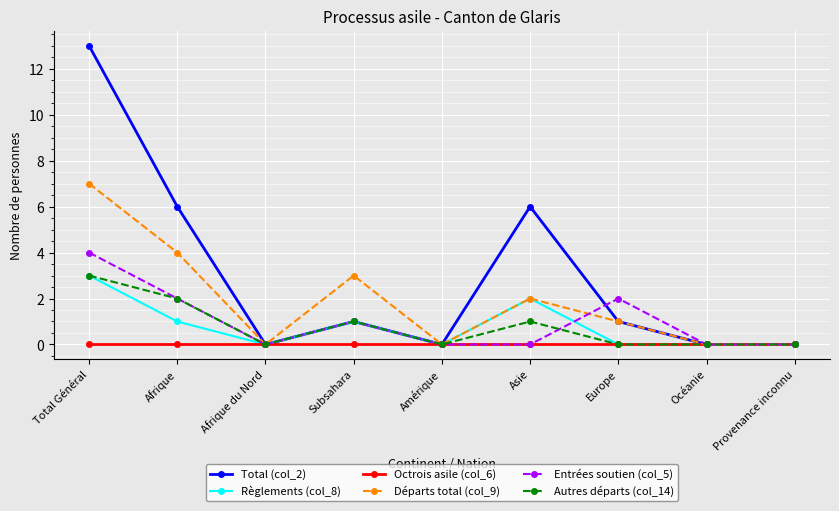

Where is the first local maximum for Autres départs (col_14)?

Subsahara